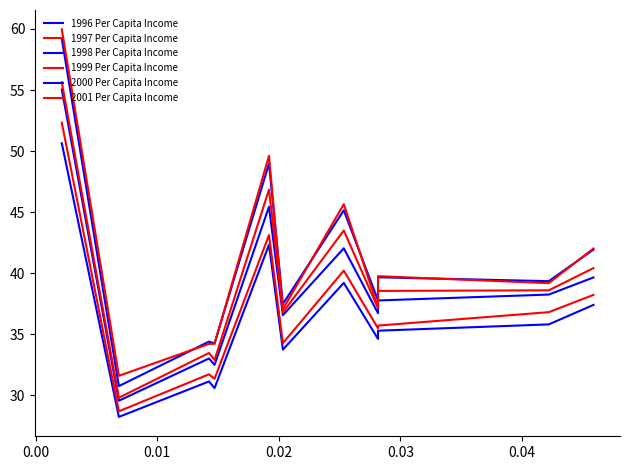

What is the sum of all 1998 Per Capita Income values?

426.5